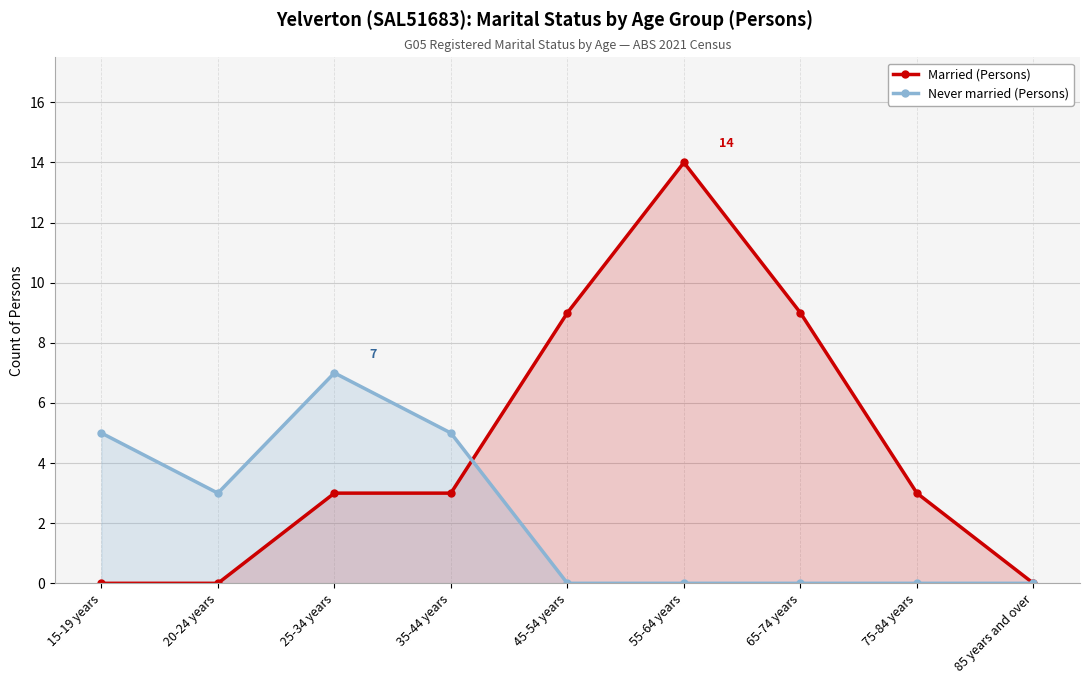

What is the label of the 6th point from the left?

55-64 years